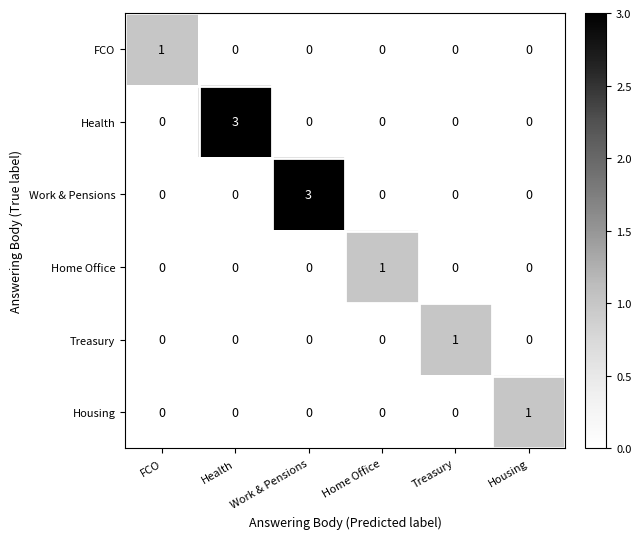

What is the difference between the maximum and minimum values in the Work & Pensions series?

3